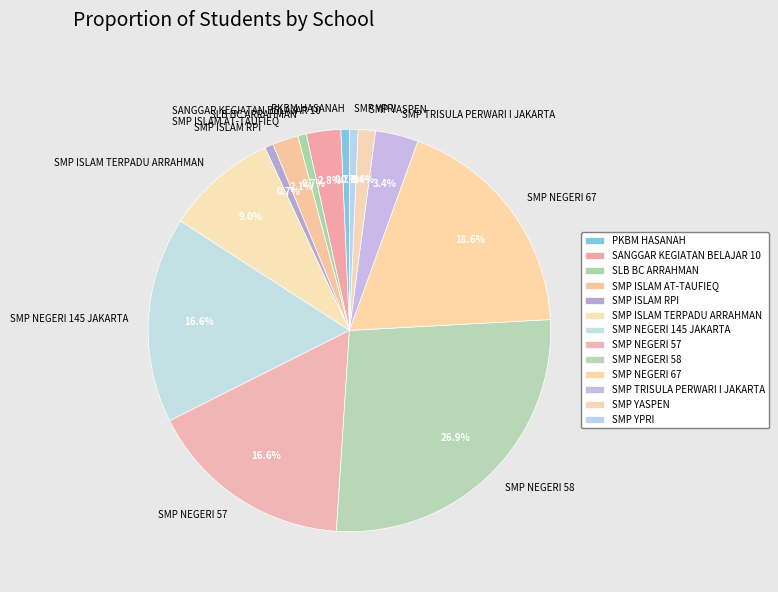

Does SANGGAR KEGIATAN BELAJAR 10 account for over 50% of the chart?

No